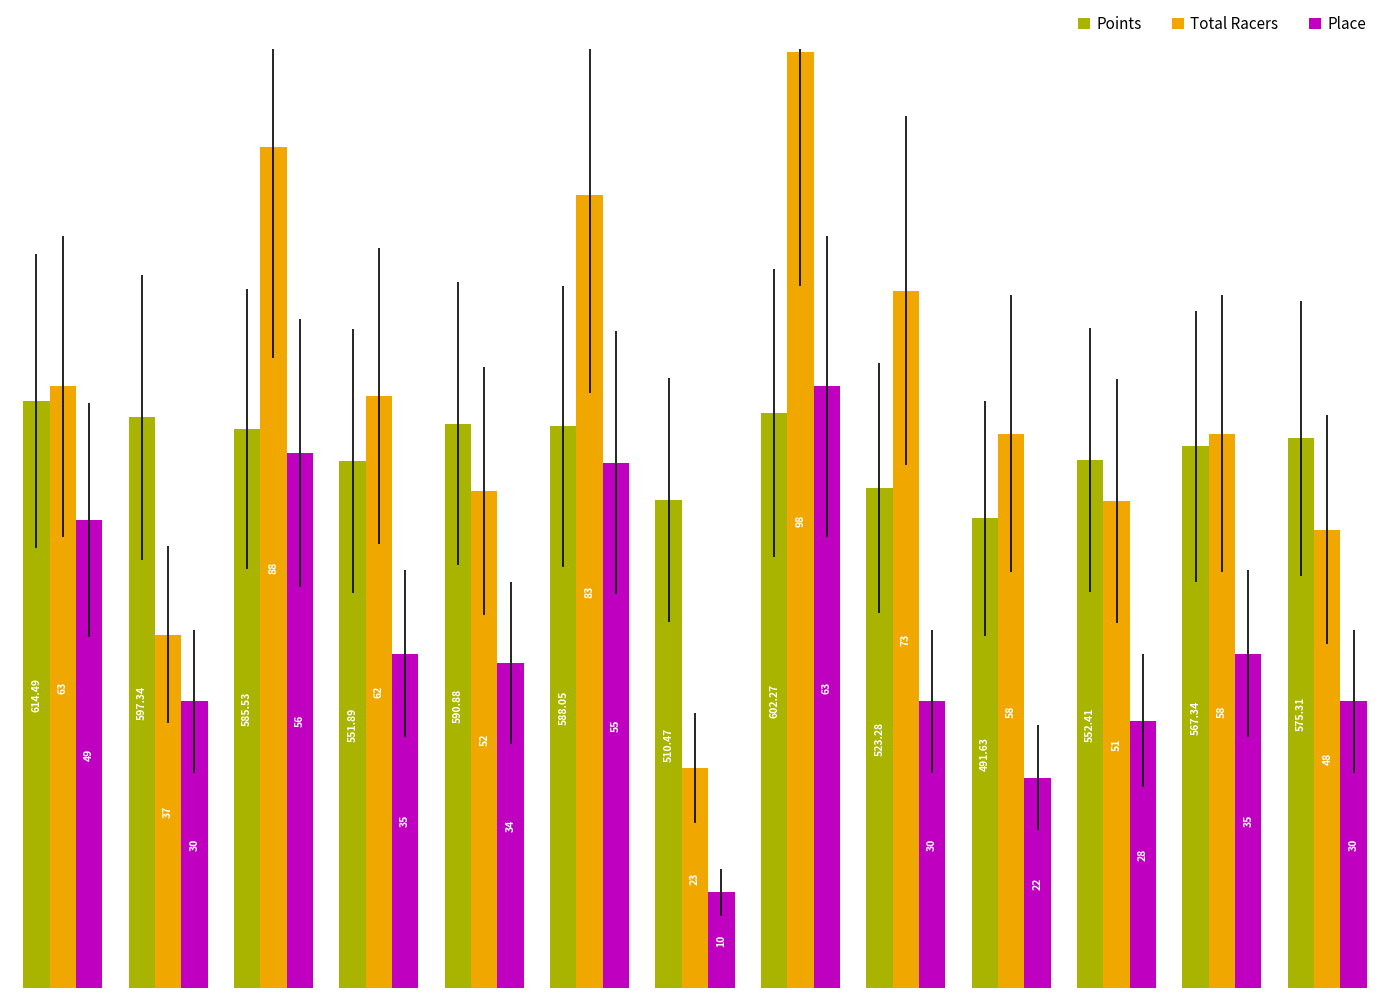

List the series in order of their peak value, lowest first.

Points, Place, Total Racers